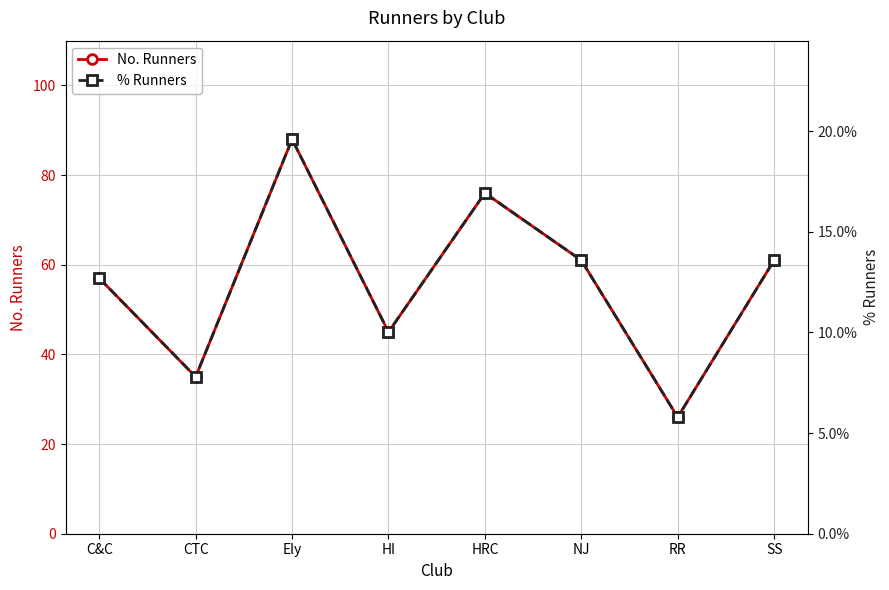

List the labels in order of No. Runners value, smallest first.

RR, CTC, HI, C&C, NJ, SS, HRC, Ely